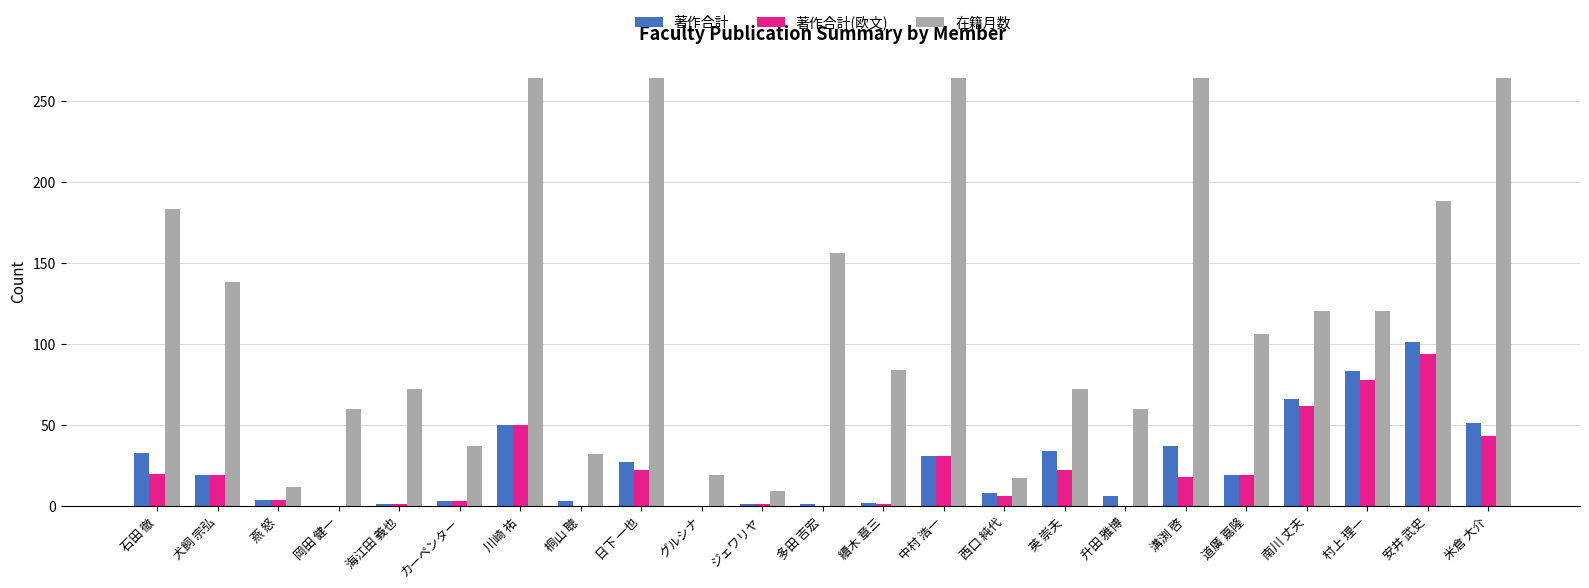

What is the average value of the 著作合計 series?

25